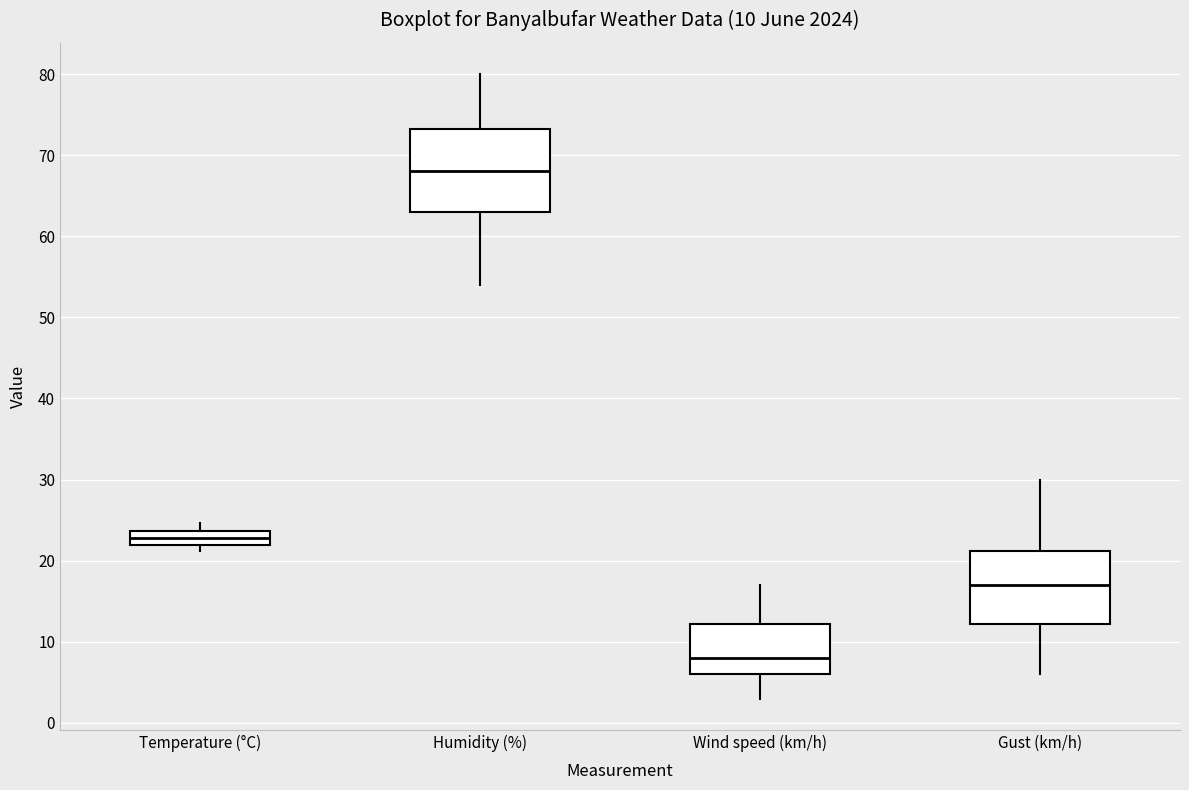

Which box's median line is the highest?

Humidity (%)